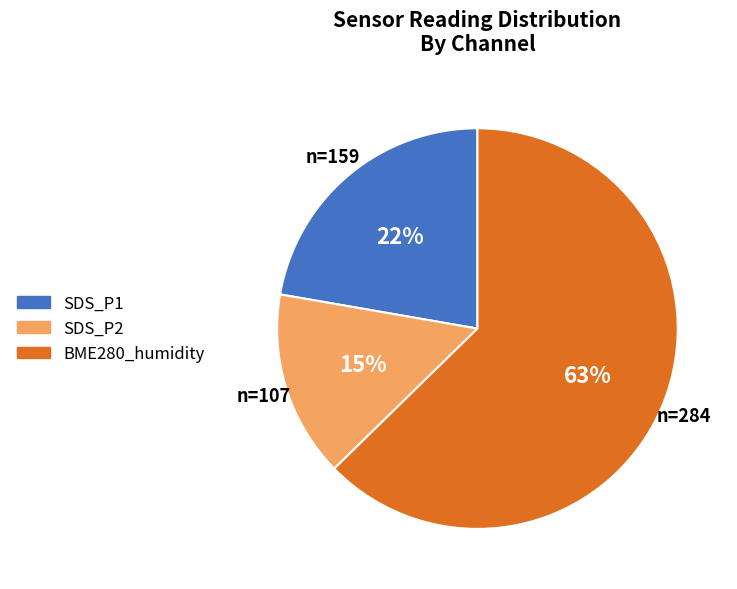

How many slices are in this pie chart?

3